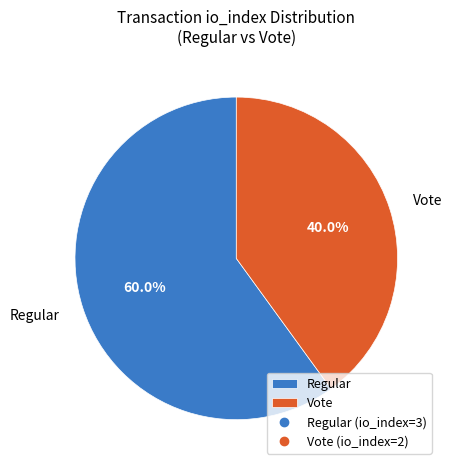

Count the number of slices in the pie.

2